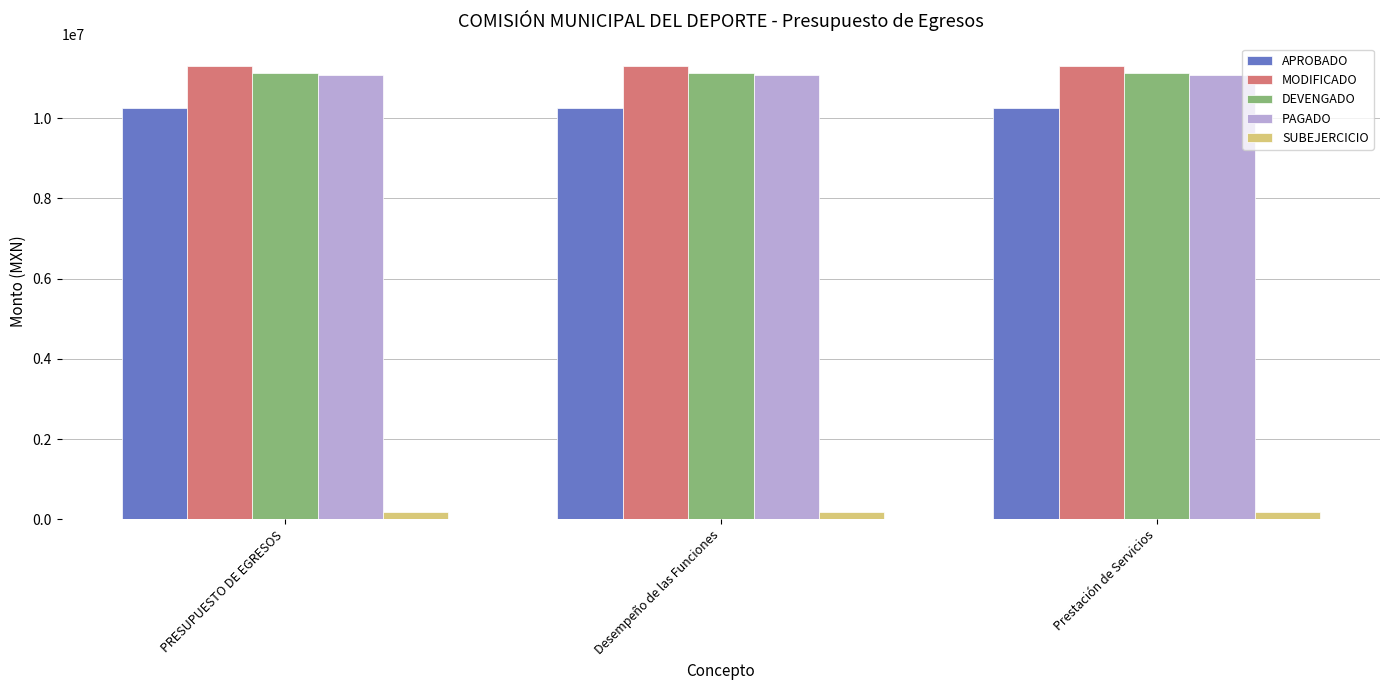

Are the bars grouped side by side (vs. stacked)?

Yes